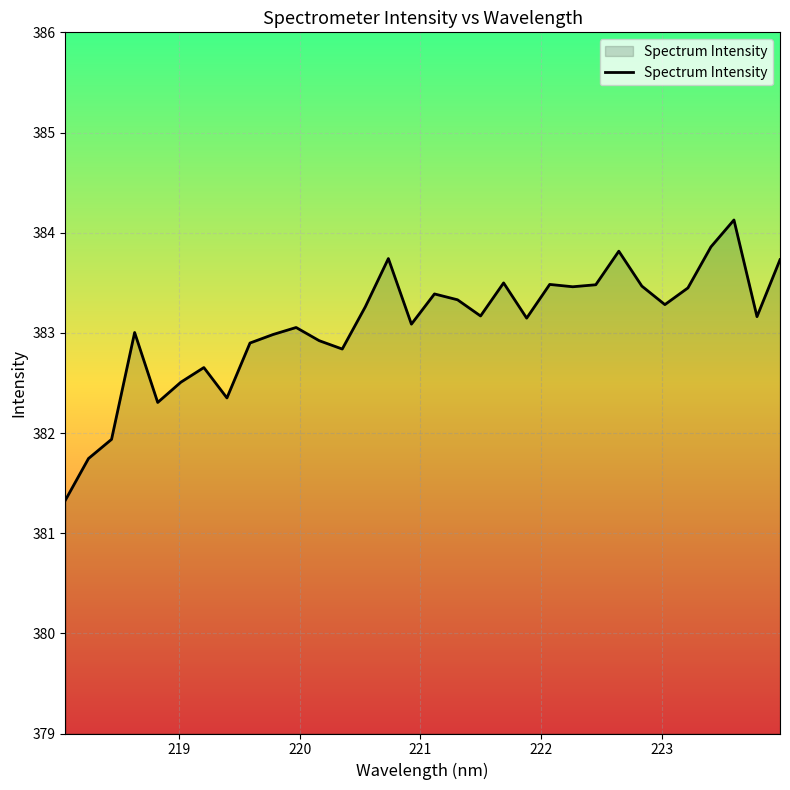

What is the greatest value displayed?

384.1